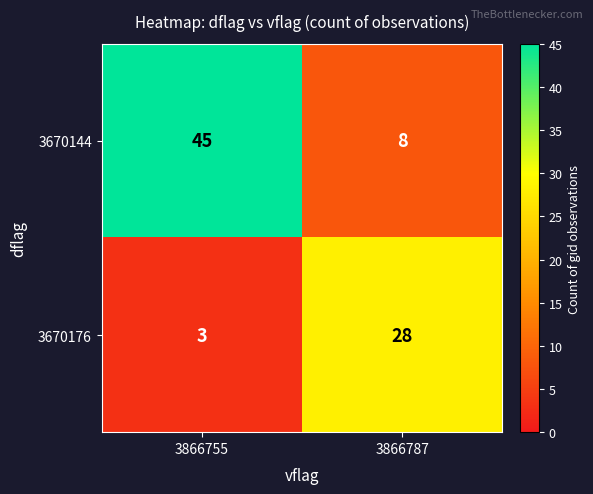

How many series are shown in this chart?

2